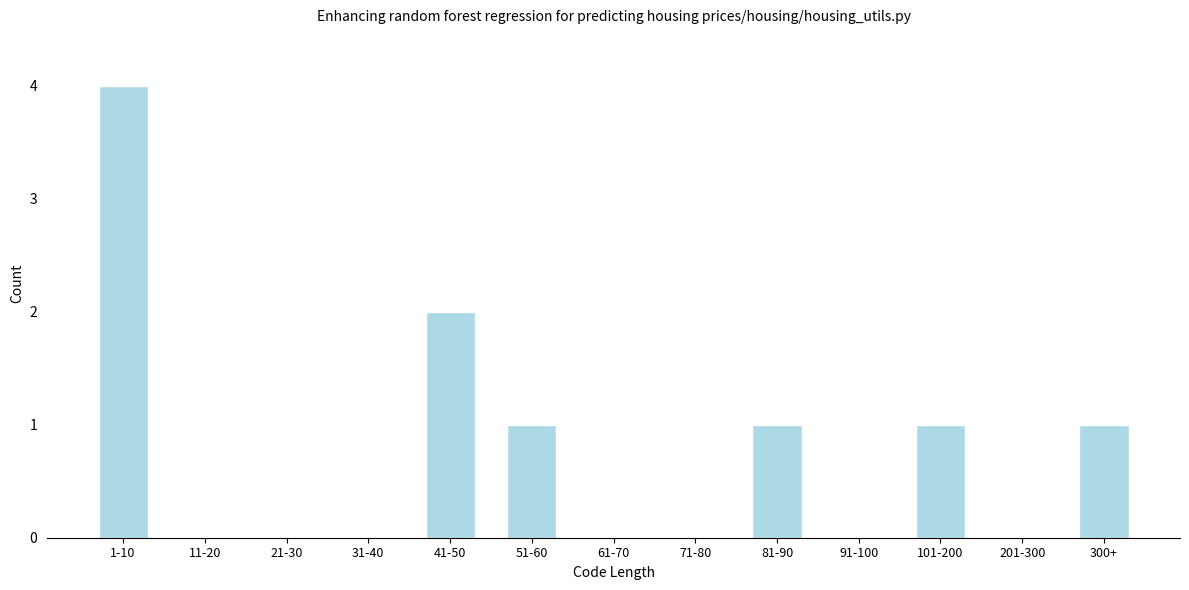

Reading left to right, what are all the values shown in this chart?

1-10=4	11-20=0	21-30=0	31-40=0	41-50=2	51-60=1	61-70=0	71-80=0	81-90=1	91-100=0	101-200=1	201-300=0	300+=1